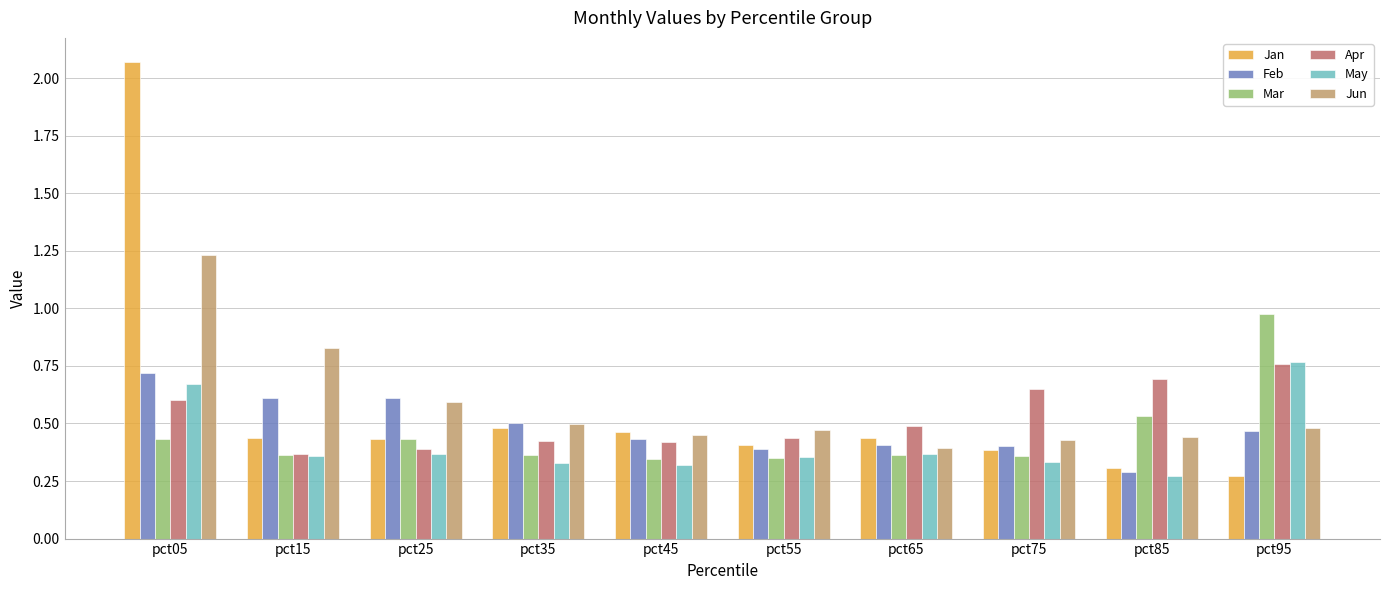

Which category has the highest value in the Jun series?

pct05